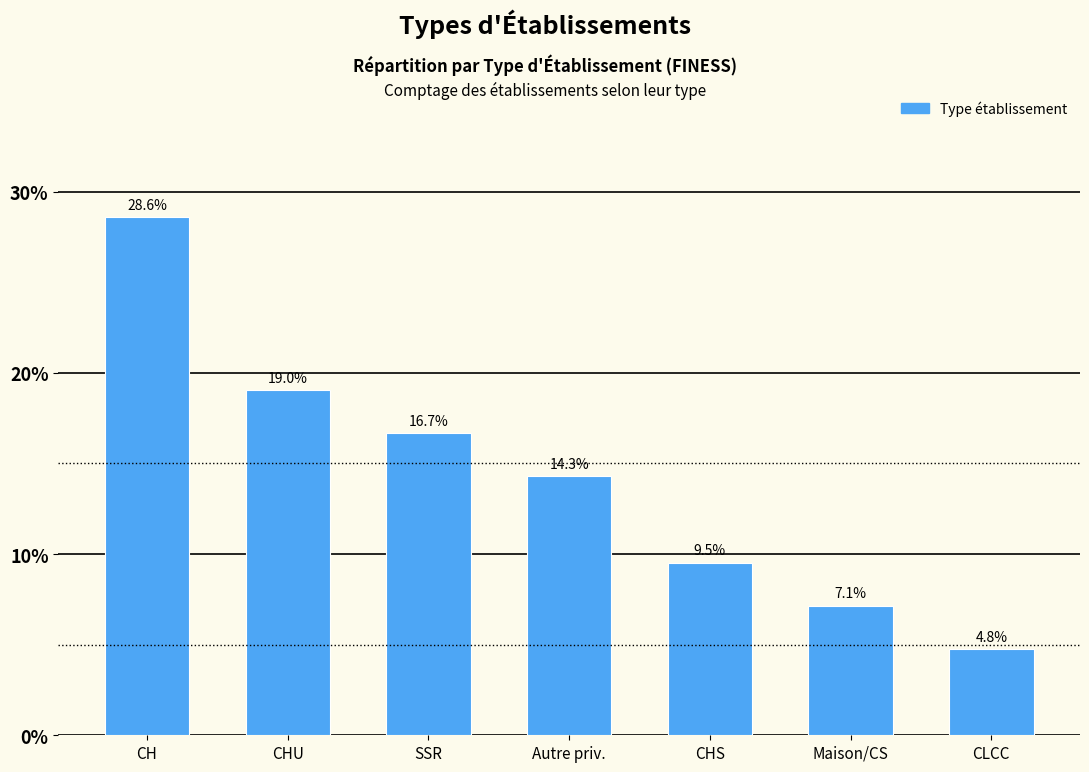

What is the ratio of the value at SSR to the value at CH?

0.6